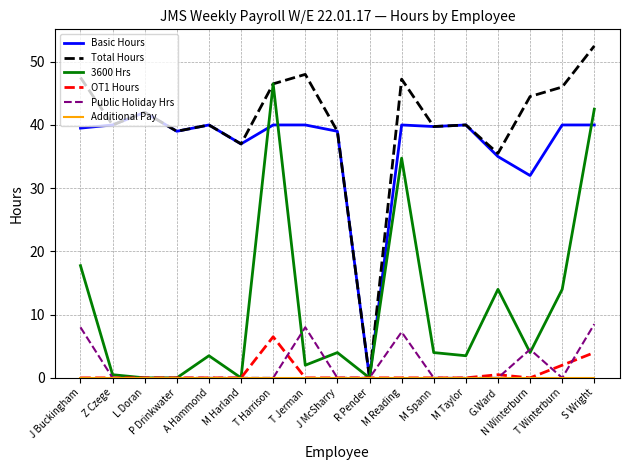

What is the maximum value for Total Hours?

52.5